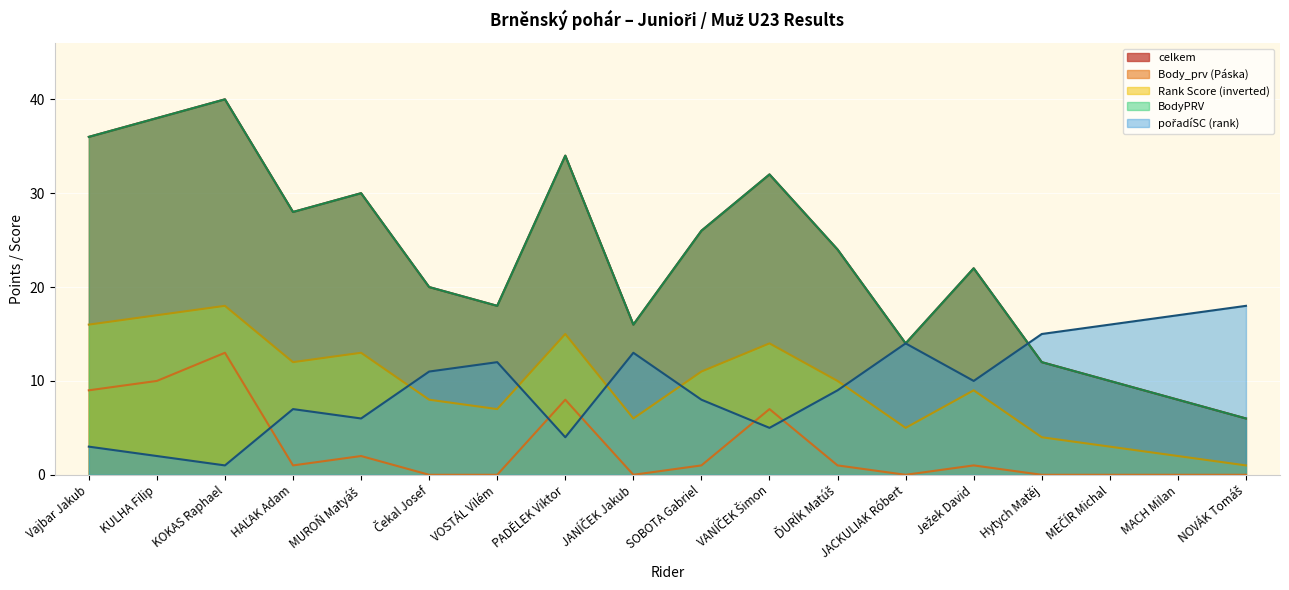

True or false: pořadíSC has a value of 10 at Ježek David.

True